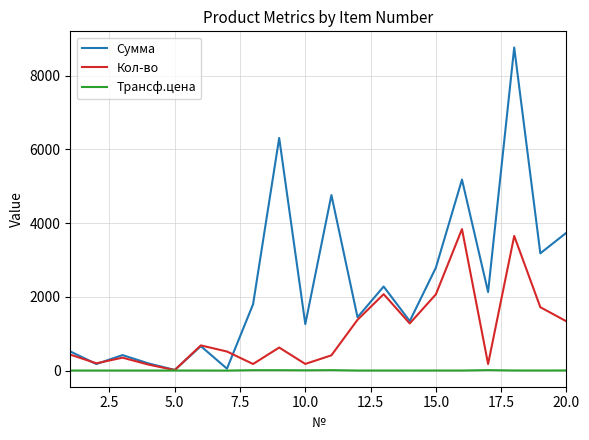

What is the difference between the maximum and minimum values in the Сумма series?

8750.4